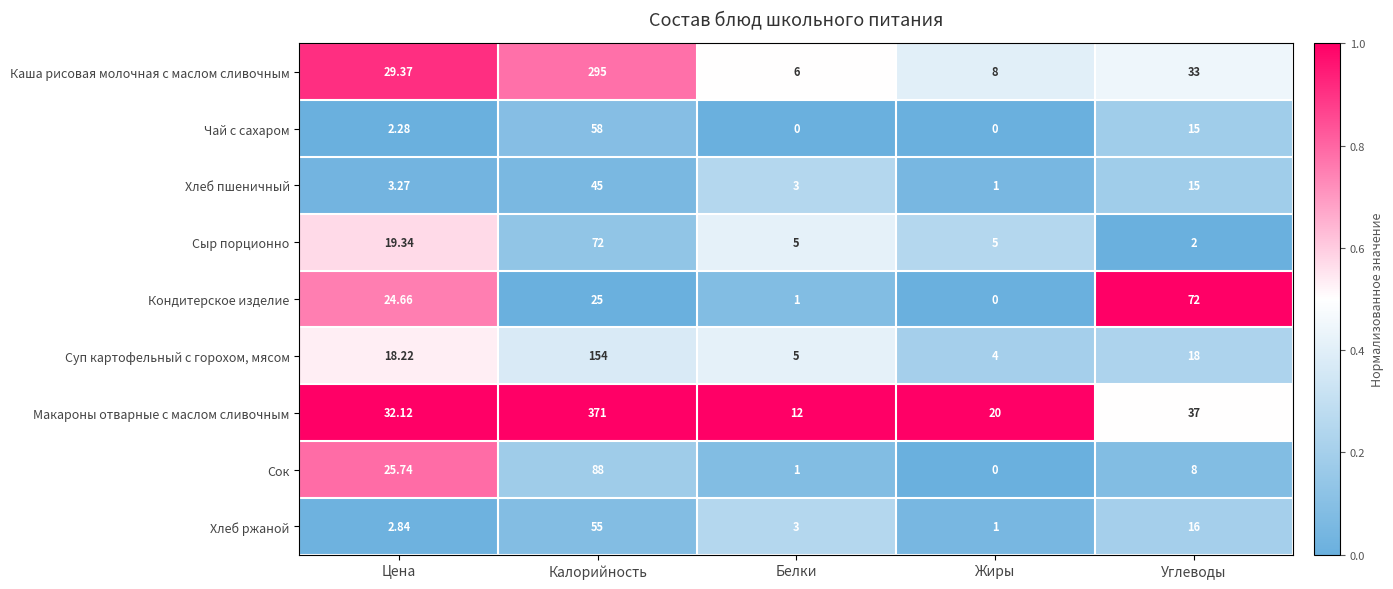

Which series has the largest total across all categories?

Макароны отварные с маслом сливочным